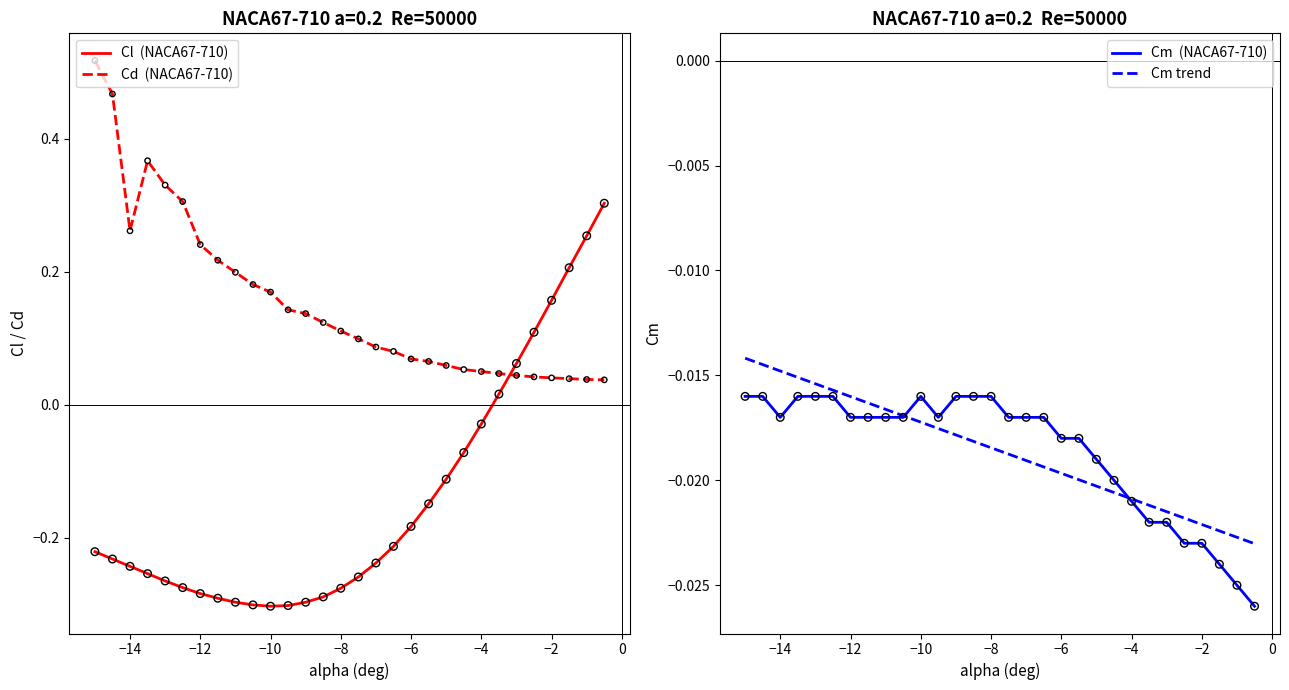

Which series reaches the maximum Y coordinate?

Cd  (NACA67-710)